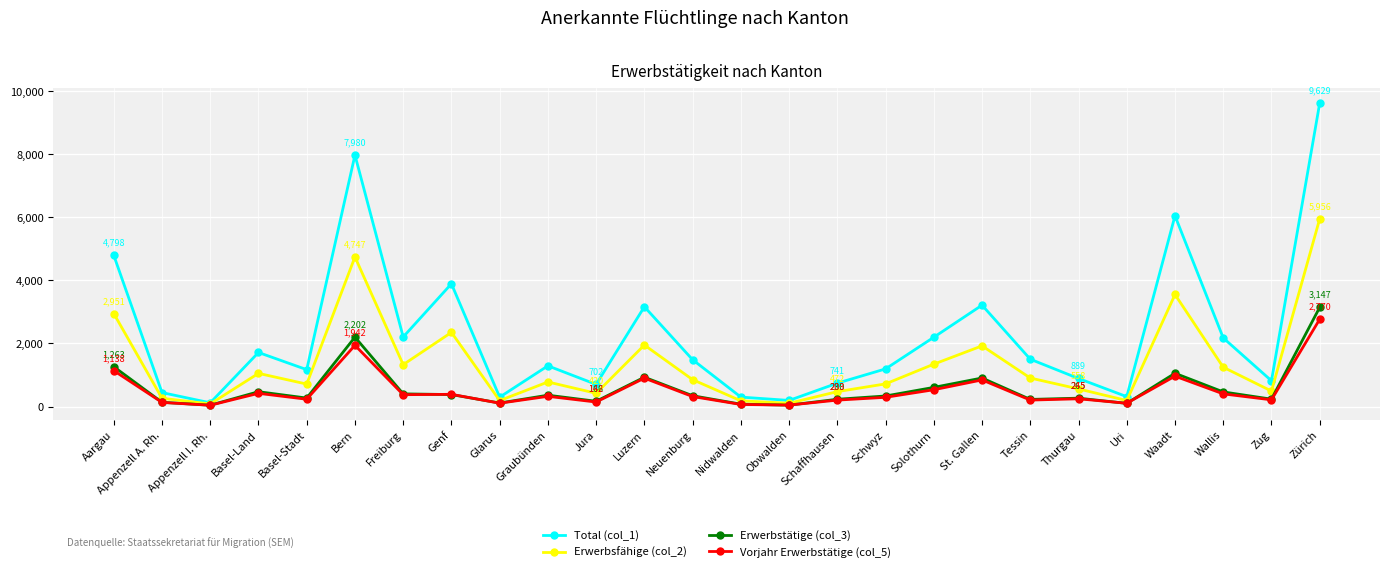

How many values in the Total (col_1) series are below 1485?

13